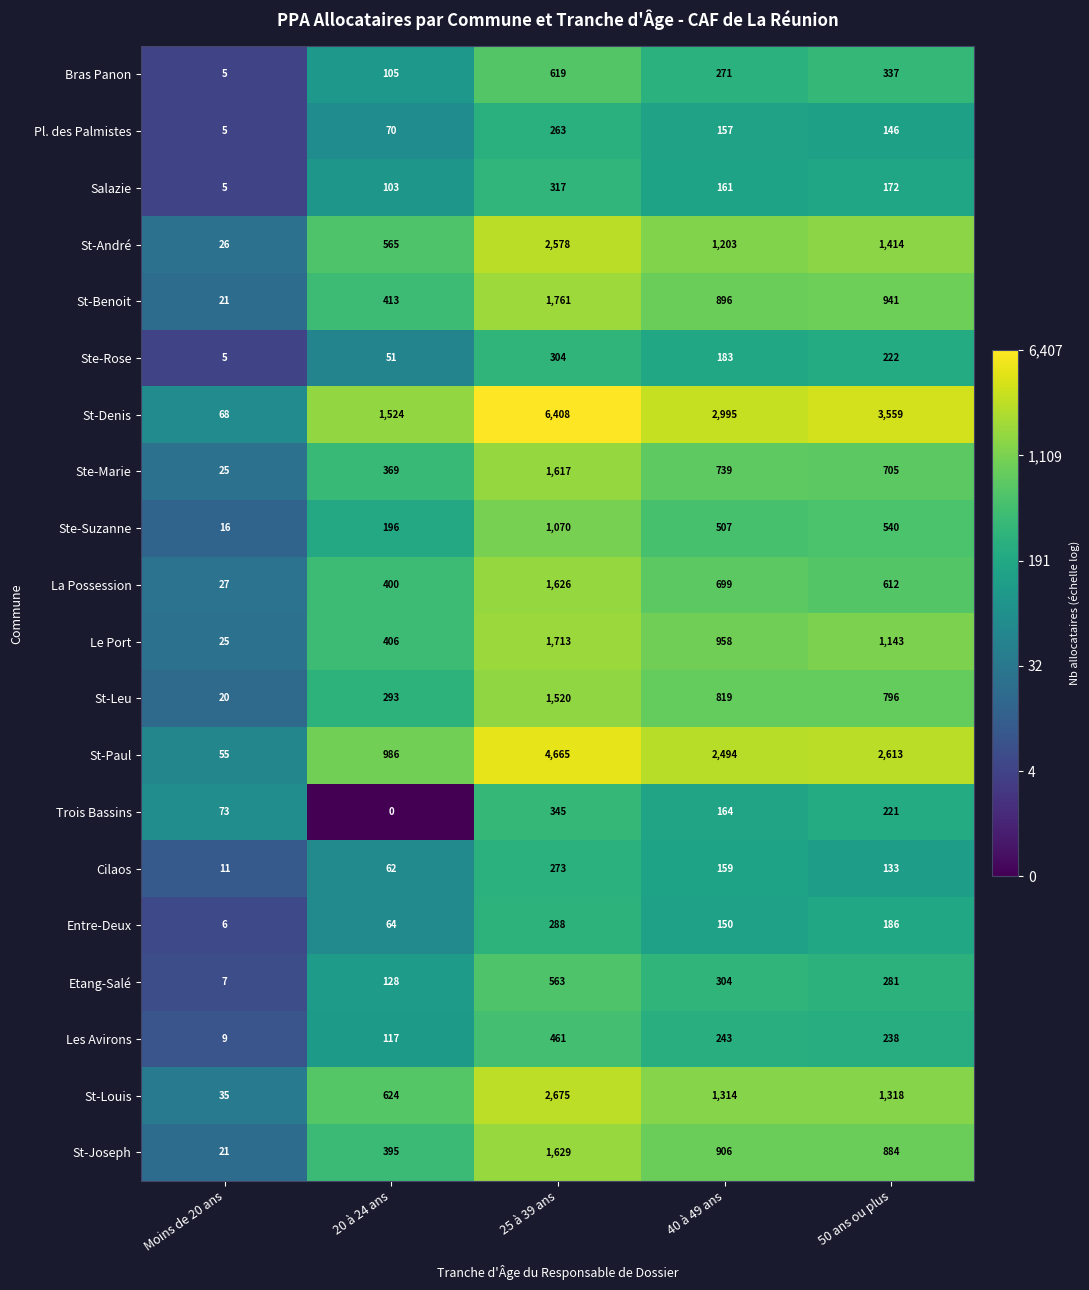

Where does the La Possession series first go above 612?

25 à 39 ans